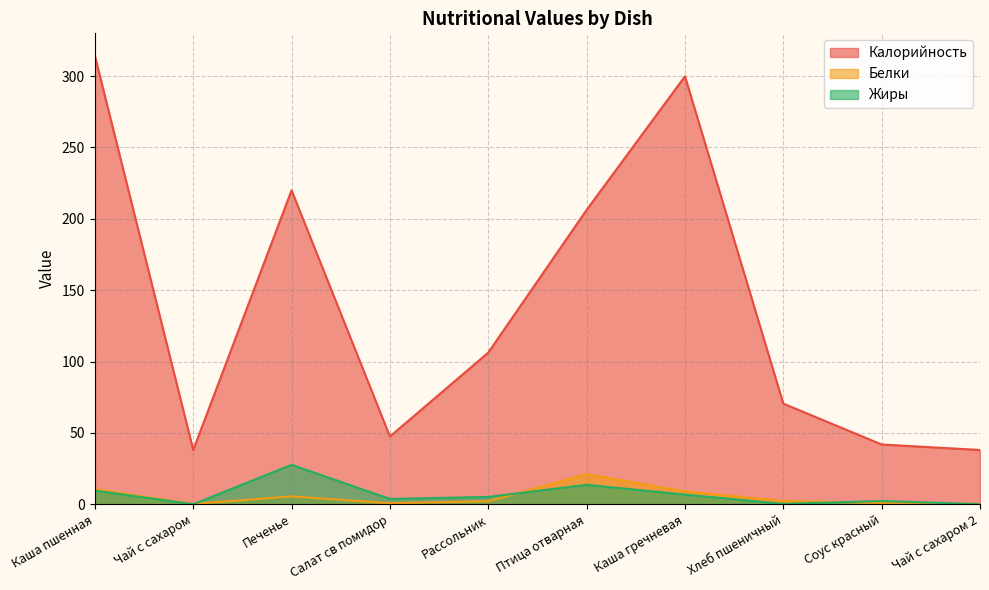

What are all the series names shown in the legend?

Калорийность, Белки, Жиры